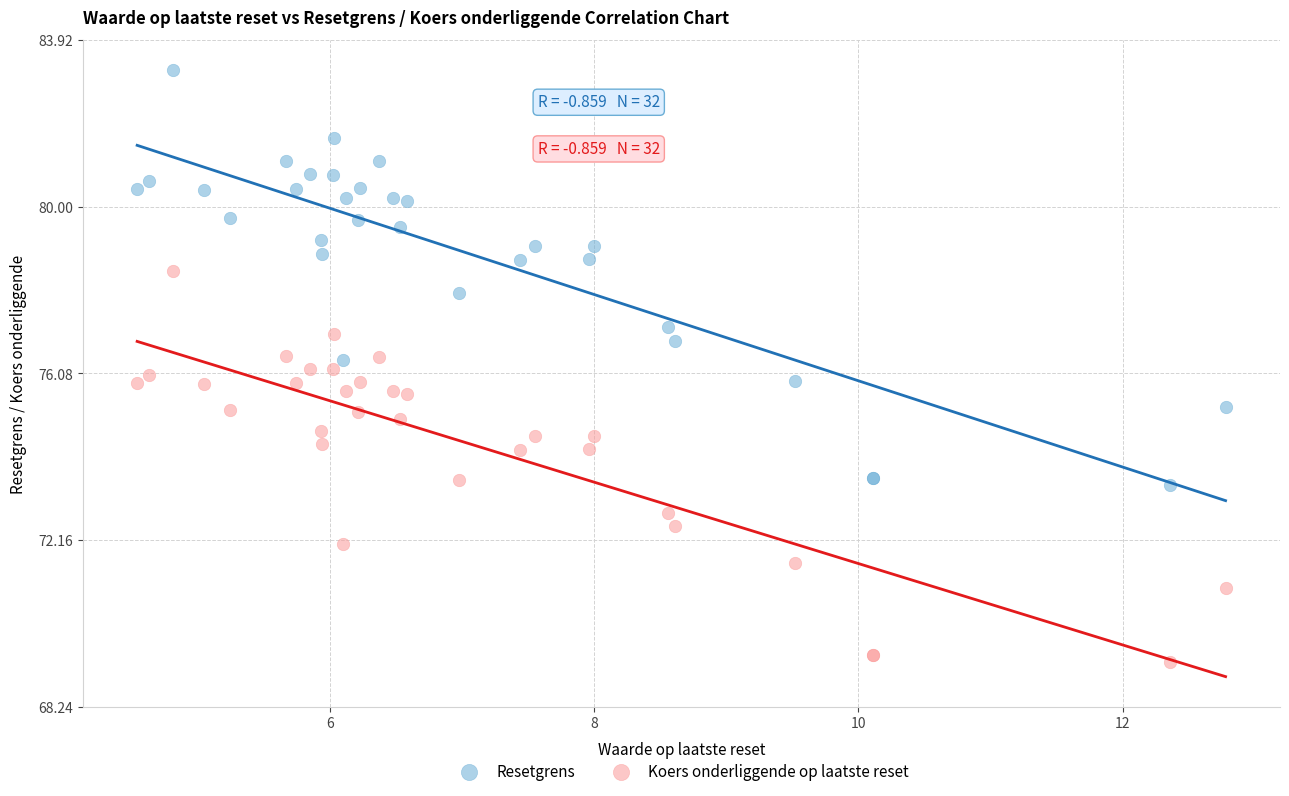

Which series contains the highest Y value?

Resetgrens